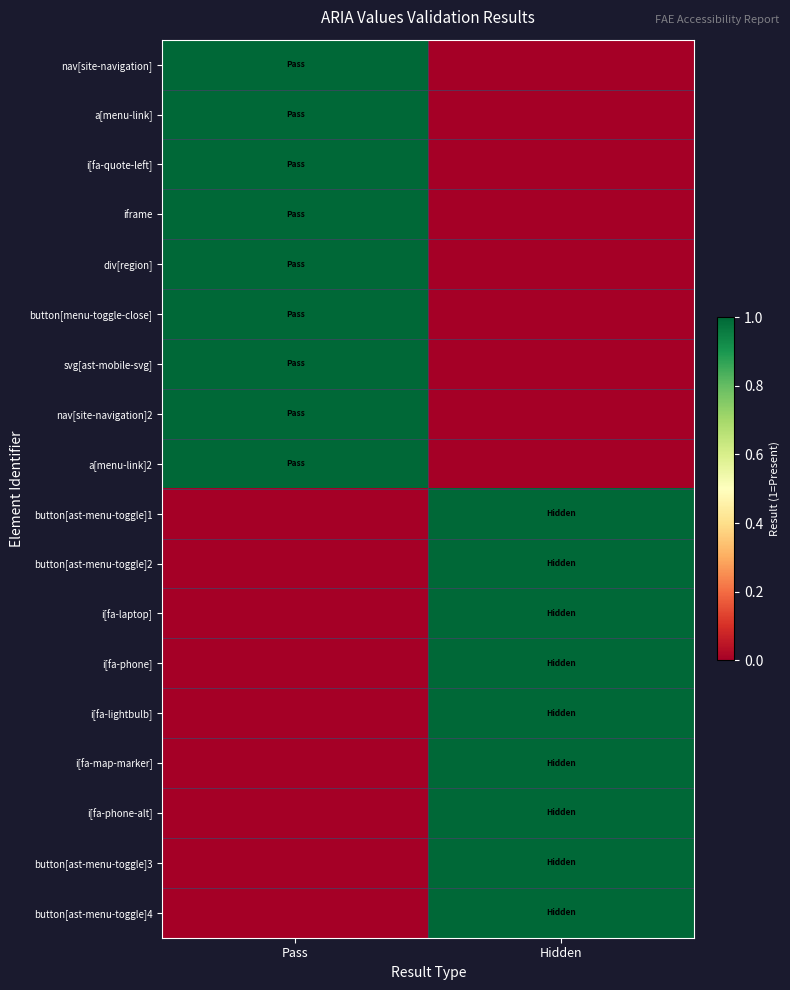

Reading right to left, list all the values displayed in this chart.

nav[site-navigation]: Hidden=0	Pass=1
a[menu-link]: Hidden=0	Pass=1
i[fa-quote-left]: Hidden=0	Pass=1
iframe: Hidden=0	Pass=1
div[region]: Hidden=0	Pass=1
button[menu-toggle-close]: Hidden=0	Pass=1
svg[ast-mobile-svg]: Hidden=0	Pass=1
nav[site-navigation]2: Hidden=0	Pass=1
a[menu-link]2: Hidden=0	Pass=1
button[ast-menu-toggle]1: Hidden=1	Pass=0
button[ast-menu-toggle]2: Hidden=1	Pass=0
i[fa-laptop]: Hidden=1	Pass=0
i[fa-phone]: Hidden=1	Pass=0
i[fa-lightbulb]: Hidden=1	Pass=0
i[fa-map-marker]: Hidden=1	Pass=0
i[fa-phone-alt]: Hidden=1	Pass=0
button[ast-menu-toggle]3: Hidden=1	Pass=0
button[ast-menu-toggle]4: Hidden=1	Pass=0